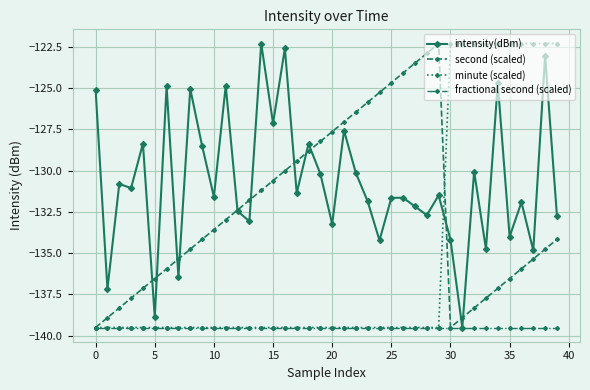

Which series has the largest total across all categories?

intensity(dBm)